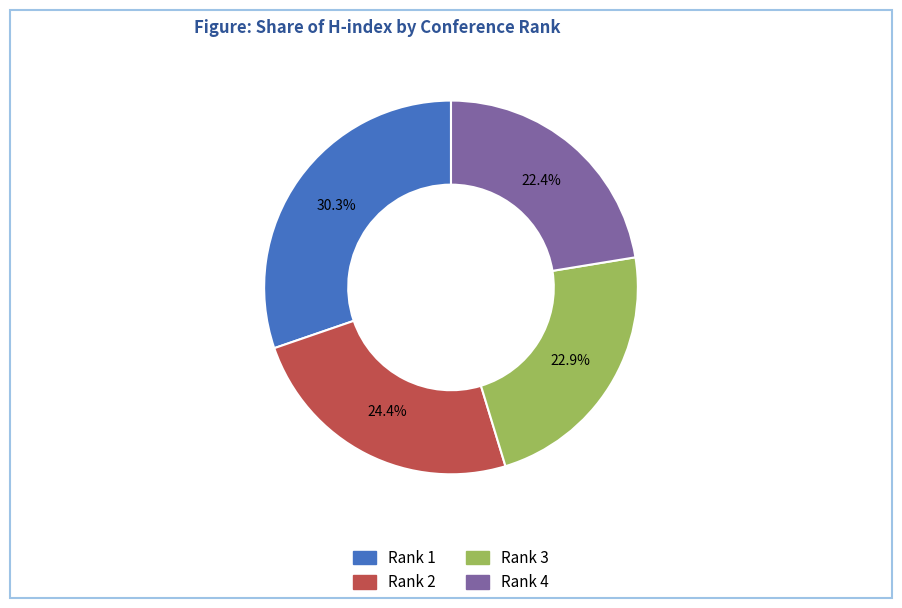

To the nearest percent, what is the average slice percentage?

25%